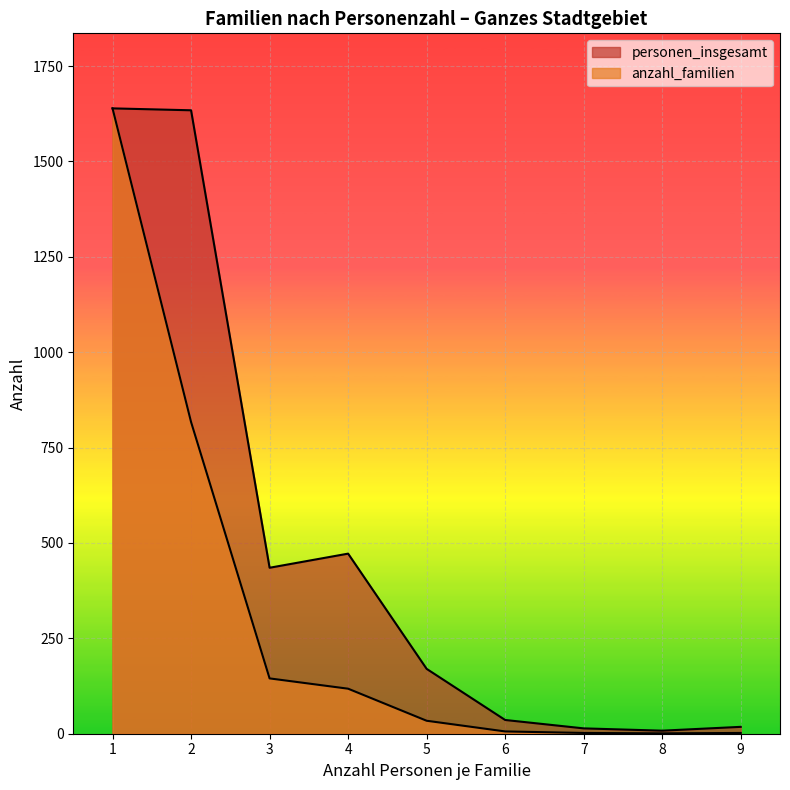

What is the difference between the maximum and minimum values in the anzahl_familien series?

1638